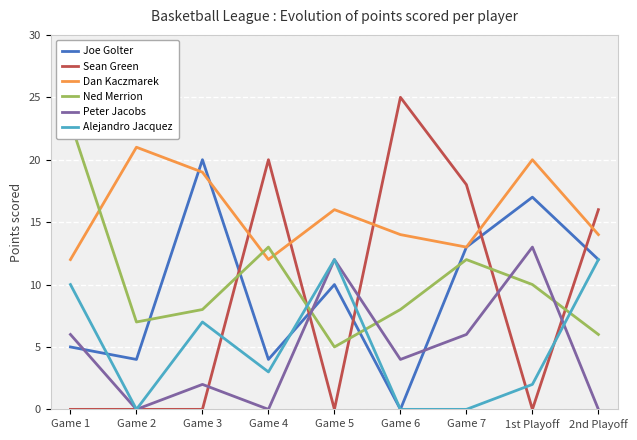

The Peter Jacobs series shows 4 at Game 6. True or false?

True